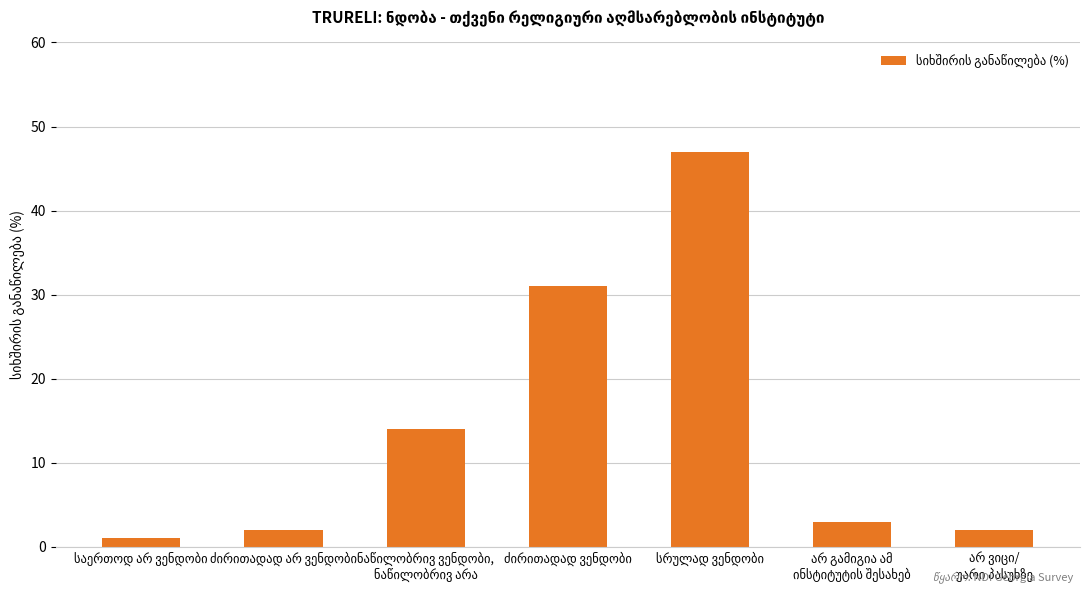

What is the greatest value displayed?

47